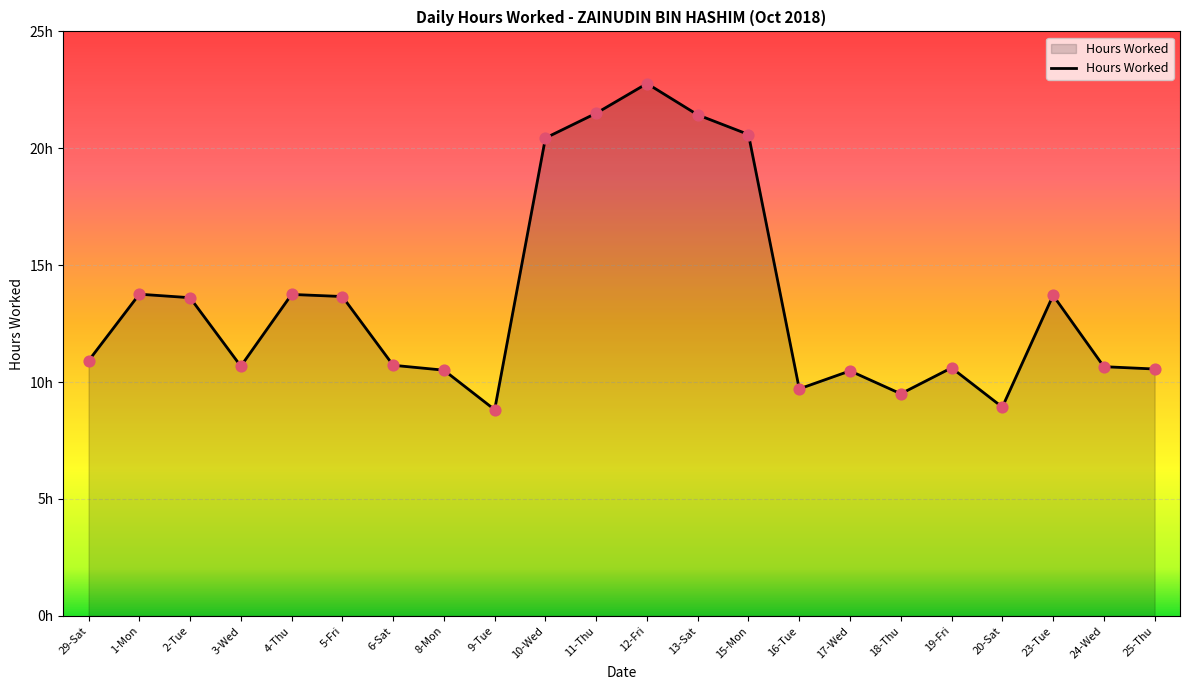

What is the ratio of the value at 9-Tue to the value at 1-Mon?

0.6